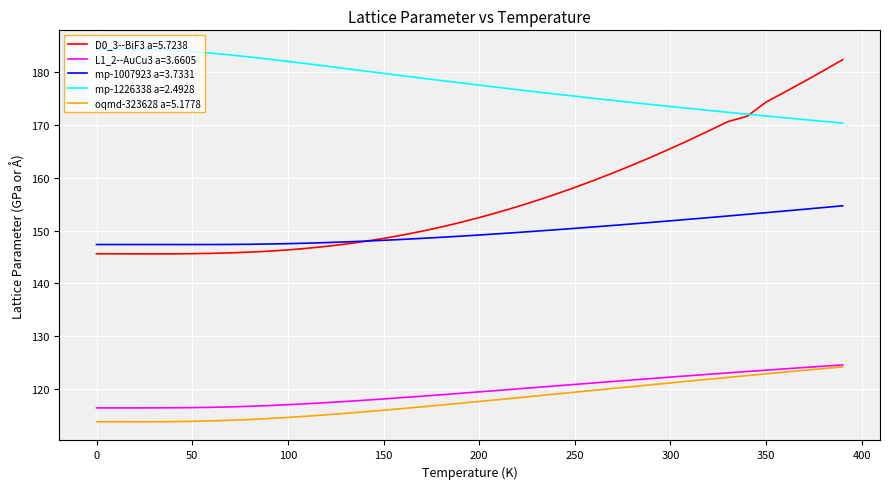

Which series has the largest range (max minus min)?

D0_3--BiF3 a=5.7238